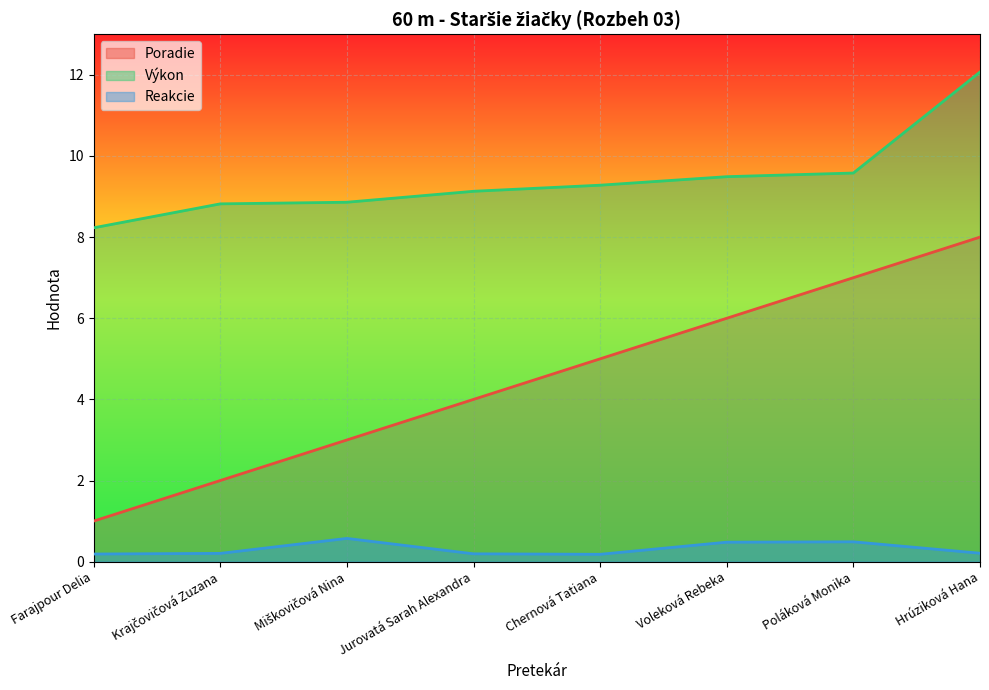

Where is Poradie nearest to the value 4?

Jurovatá Sarah Alexandra